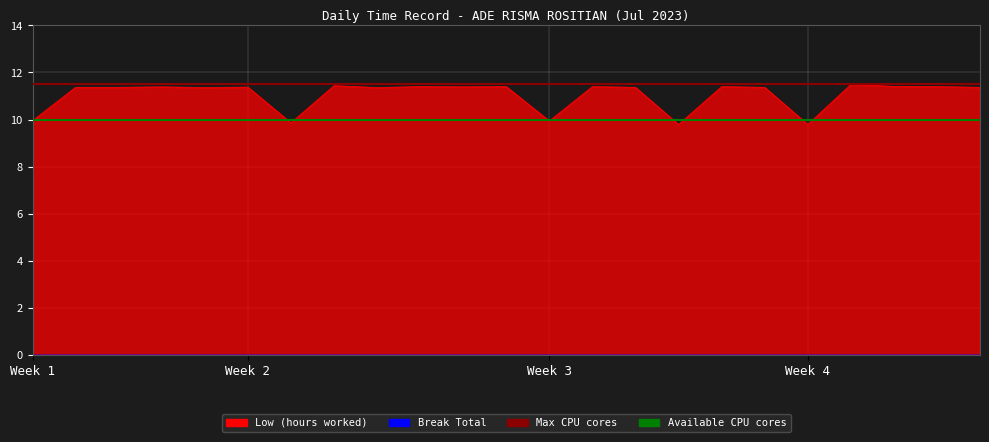

What is the value of the 1st point from the left?

9.9